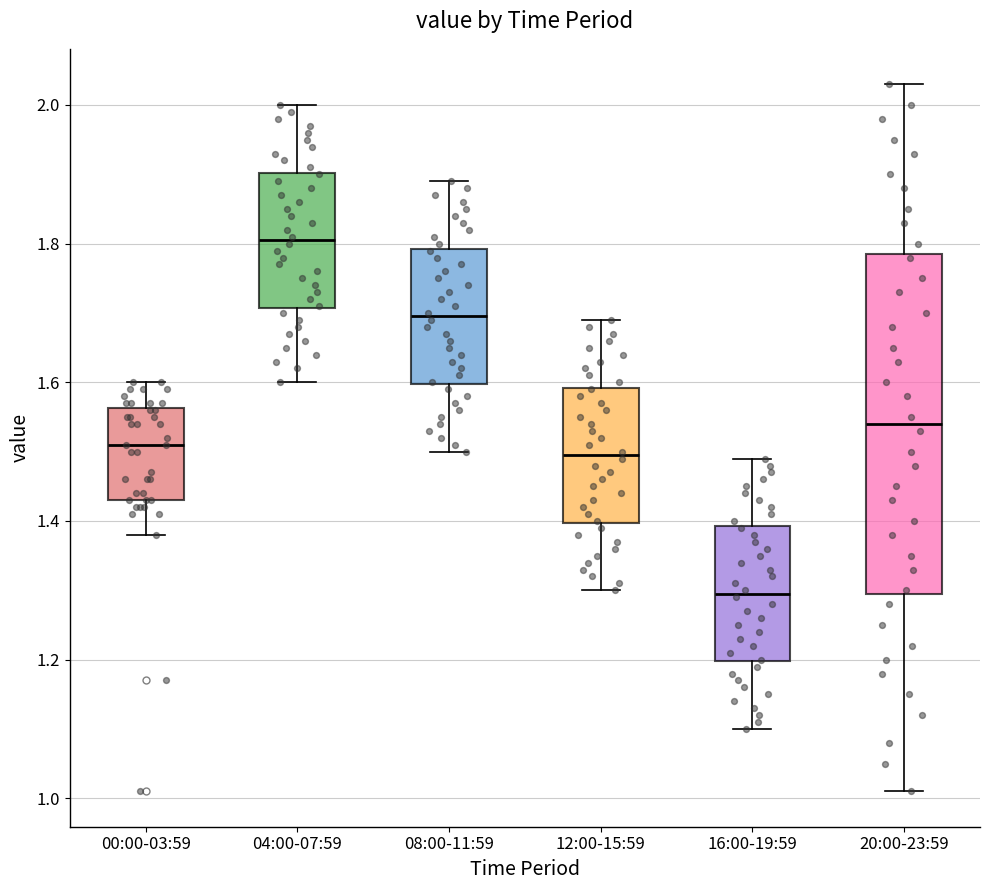

Reading left to right, read every box against the y-axis: the position of its median line, the range the box covers, and the ends of its whiskers. The values are not printed on the chart, so give them approximately, as read against the axis.

00:00-03:59: median 1.52, box 1.44 to 1.56, whiskers 1.38 to 1.60
04:00-07:59: median 1.80, box 1.70 to 1.90, whiskers 1.60 to 2.00
08:00-11:59: median 1.70, box 1.60 to 1.80, whiskers 1.50 to 1.90
12:00-15:59: median 1.50, box 1.40 to 1.60, whiskers 1.30 to 1.70
16:00-19:59: median 1.30, box 1.20 to 1.40, whiskers 1.10 to 1.50
20:00-23:59: median 1.54, box 1.30 to 1.78, whiskers 1.02 to 2.04